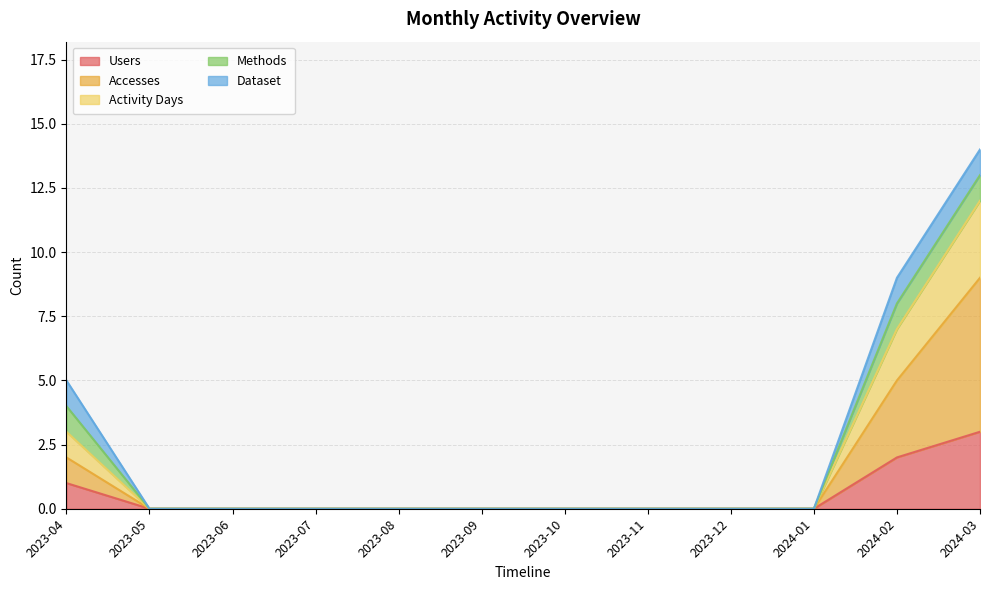

Which series changed the most between 2023-12 and 2024-01?

Users